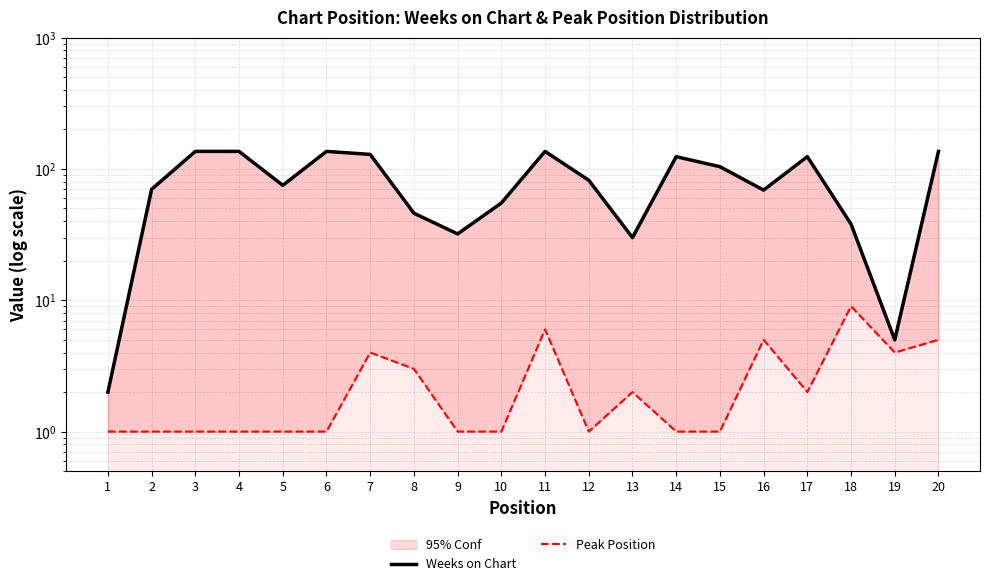

What is the sum of the Peak Position values at 5 and 7?

5